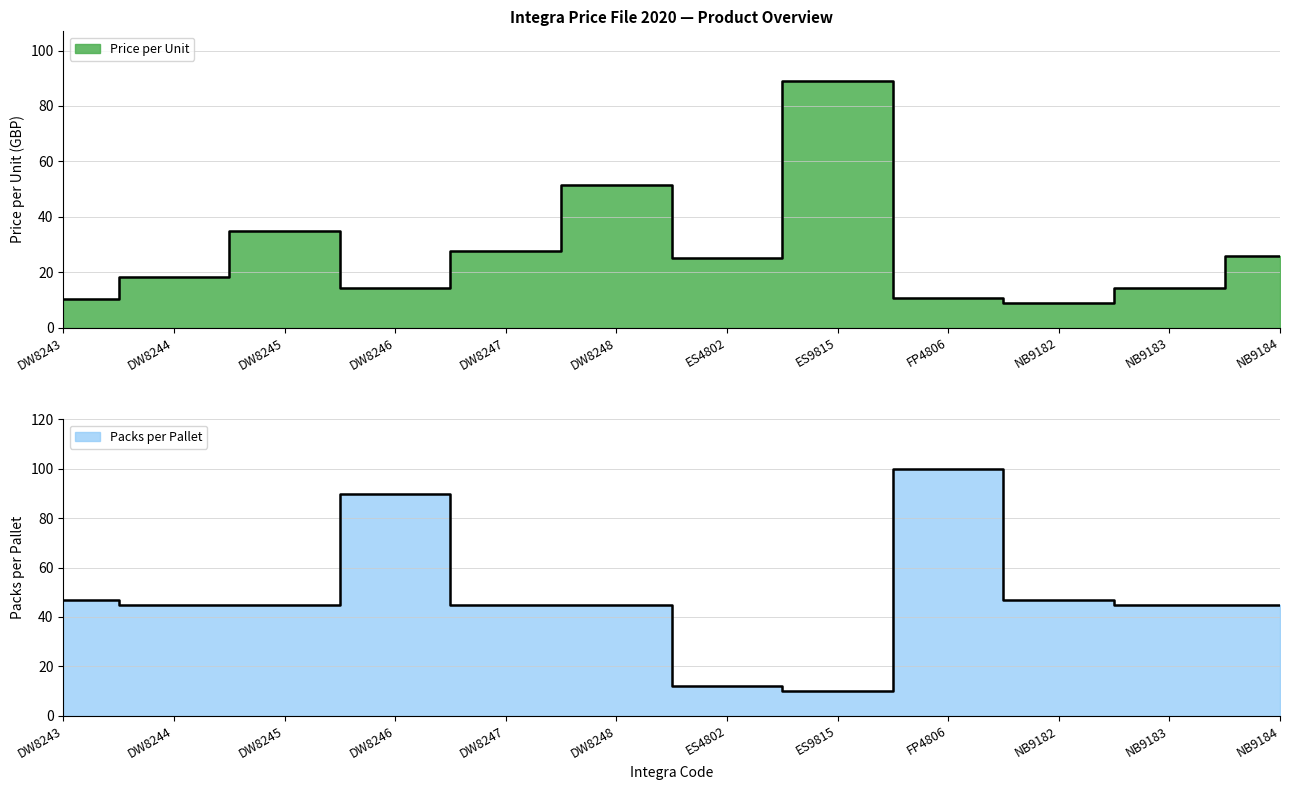

What is the sum of all Packs per Pallet values?

576.0